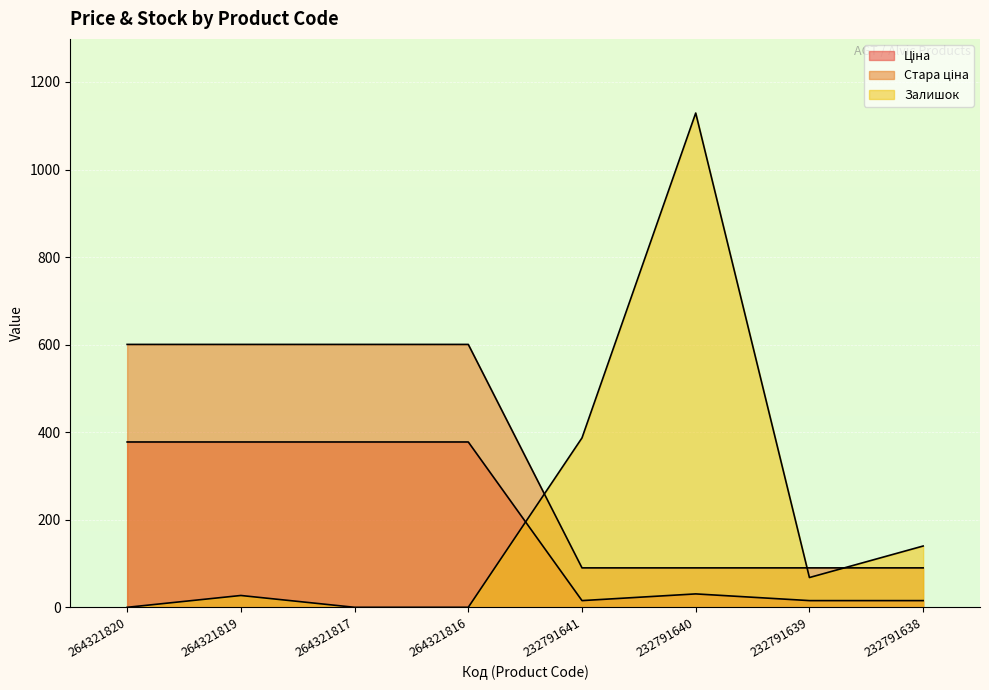

Where do Ціна and Залишок first cross each other?

264321816 and 232791641